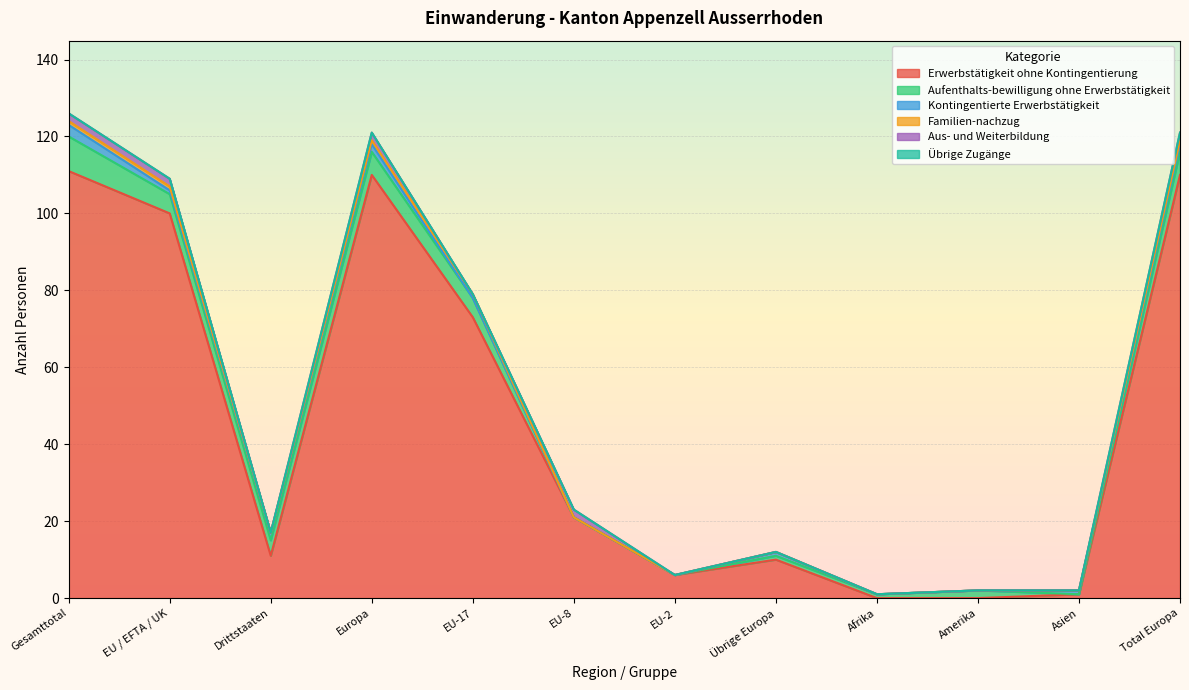

Which category has the highest value in the Kontingentierte Erwerbstätigkeit series?

Gesamttotal